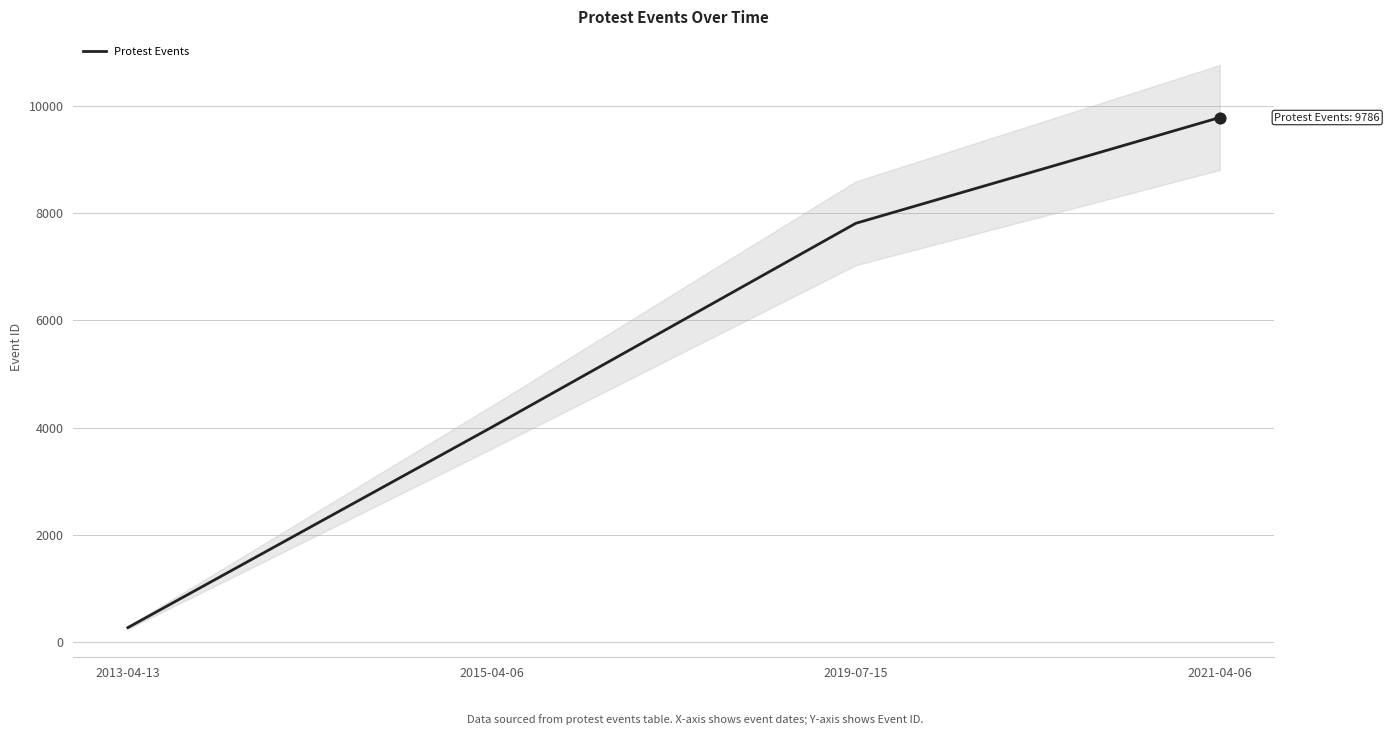

What is the change in value from 2013-04-13 to 2019-07-15?

+7544